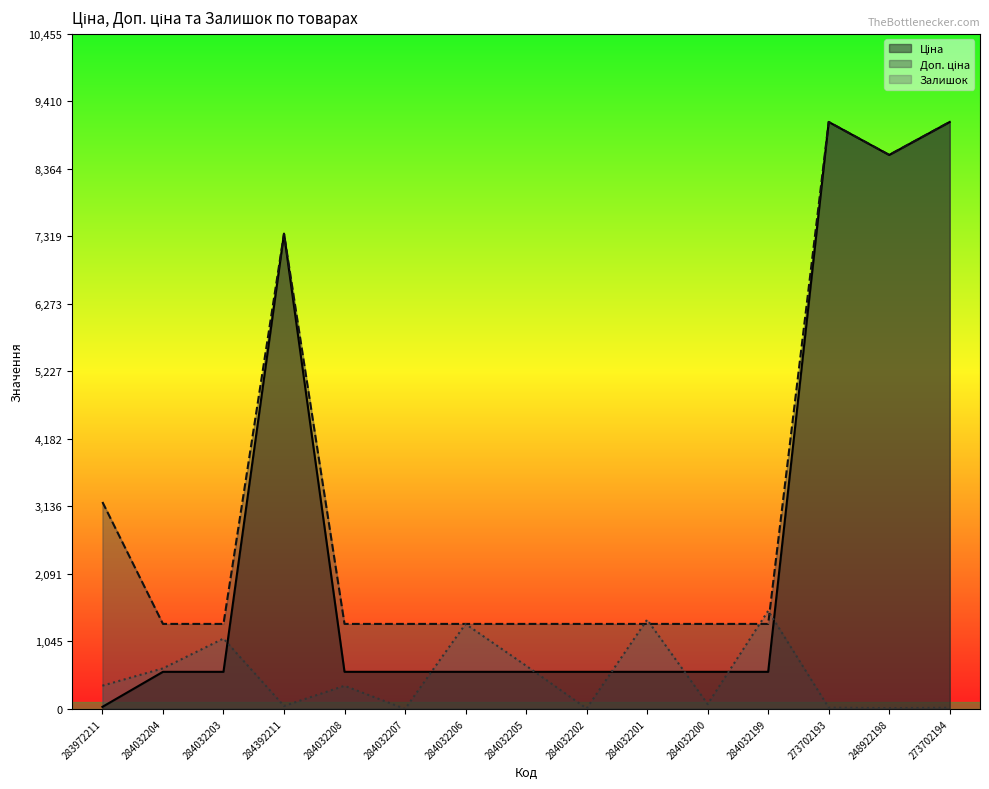

What is the label of the 13th point from the left?

273702193